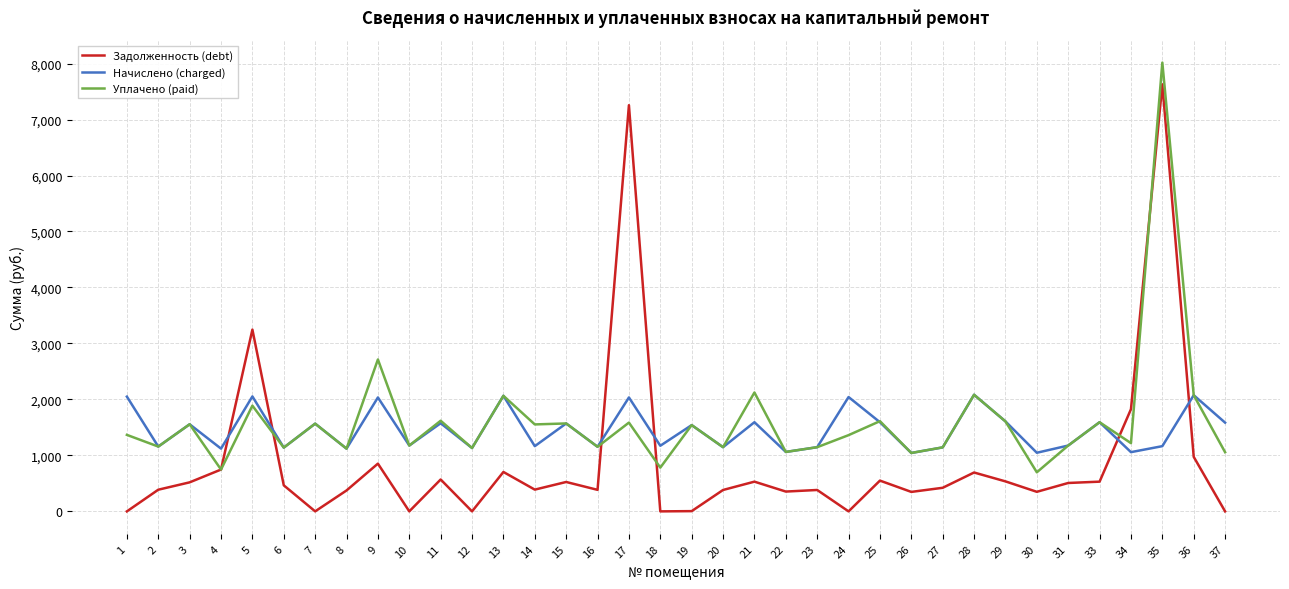

How many times do Начислено (charged) and Задолженность (debt) cross each other?

6